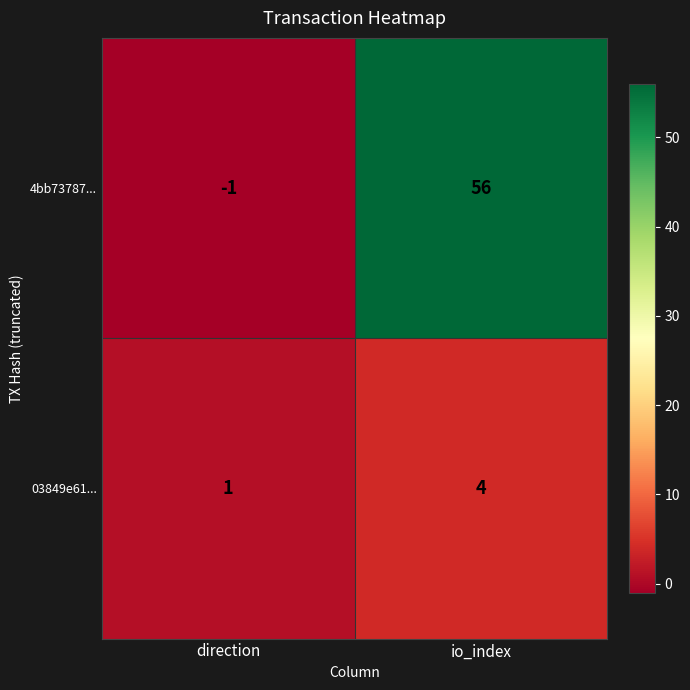

What is the sum of the 03849e61... values at io_index and direction?

5